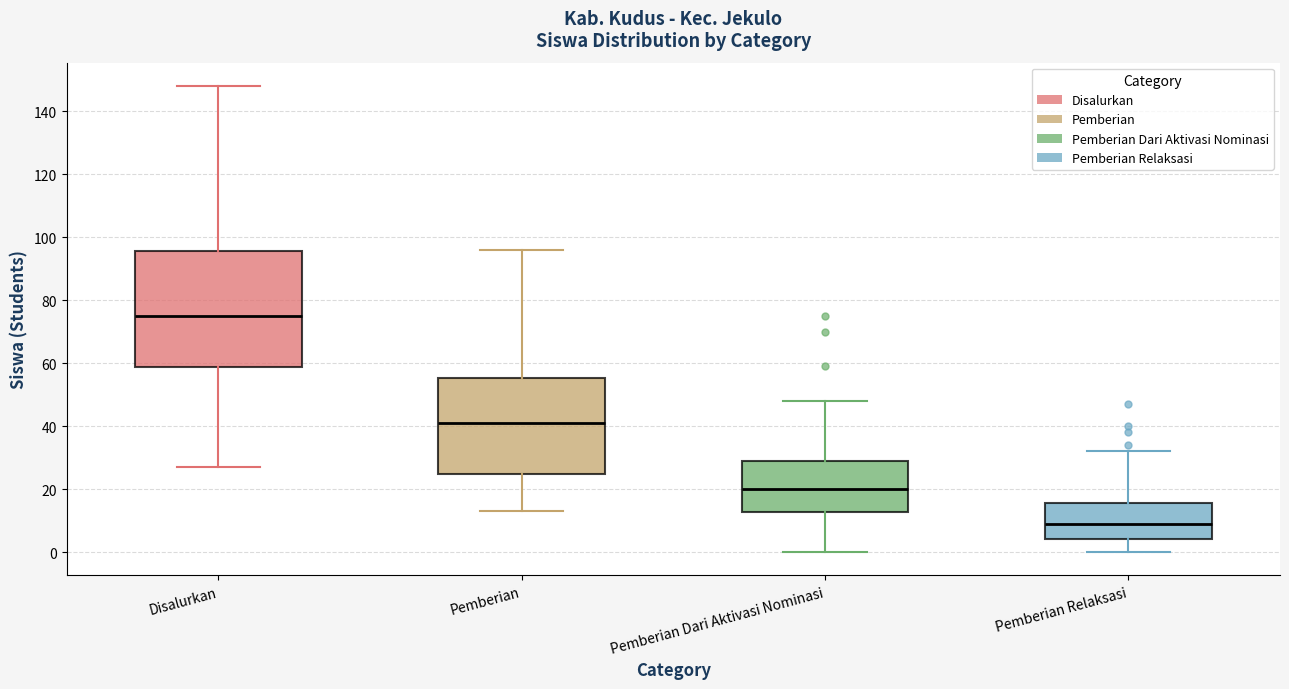

Reading left to right, read every box against the y-axis: the position of its median line, the range the box covers, and the ends of its whiskers. The values are not printed on the chart, so give them approximately, as read against the axis.

Disalurkan: median 76, box 58 to 96, whiskers 28 to 148
Pemberian: median 42, box 24 to 56, whiskers 14 to 96
Pemberian Dari Aktivasi Nominasi: median 20, box 12 to 30, whiskers 0 to 48
Pemberian Relaksasi: median 10, box 4 to 16, whiskers 0 to 32